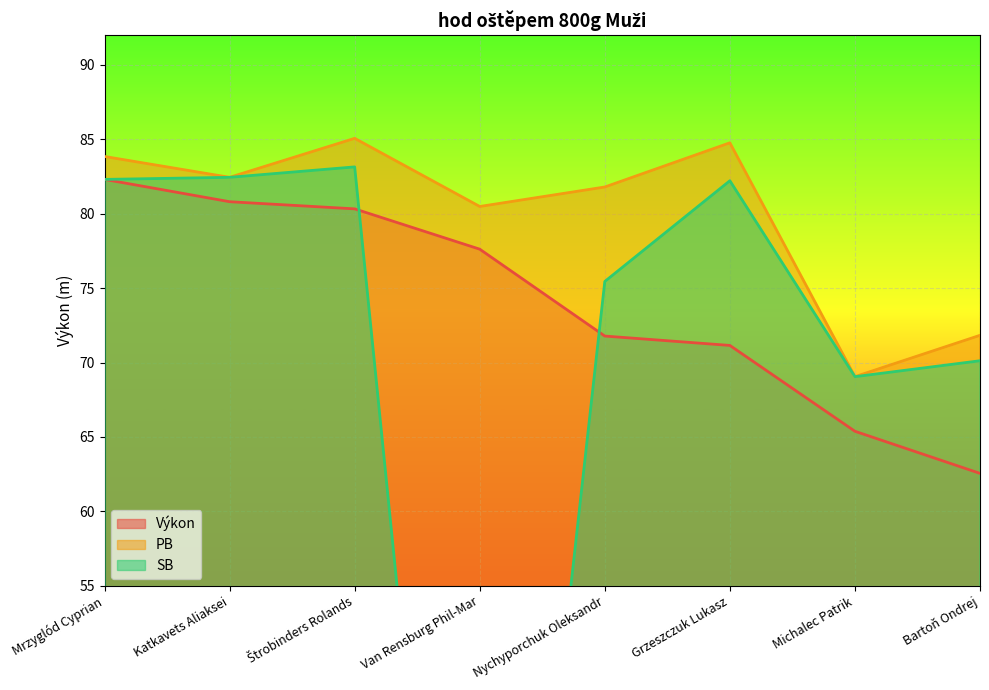

List the series in order of their peak value, highest first.

PB, SB, Výkon